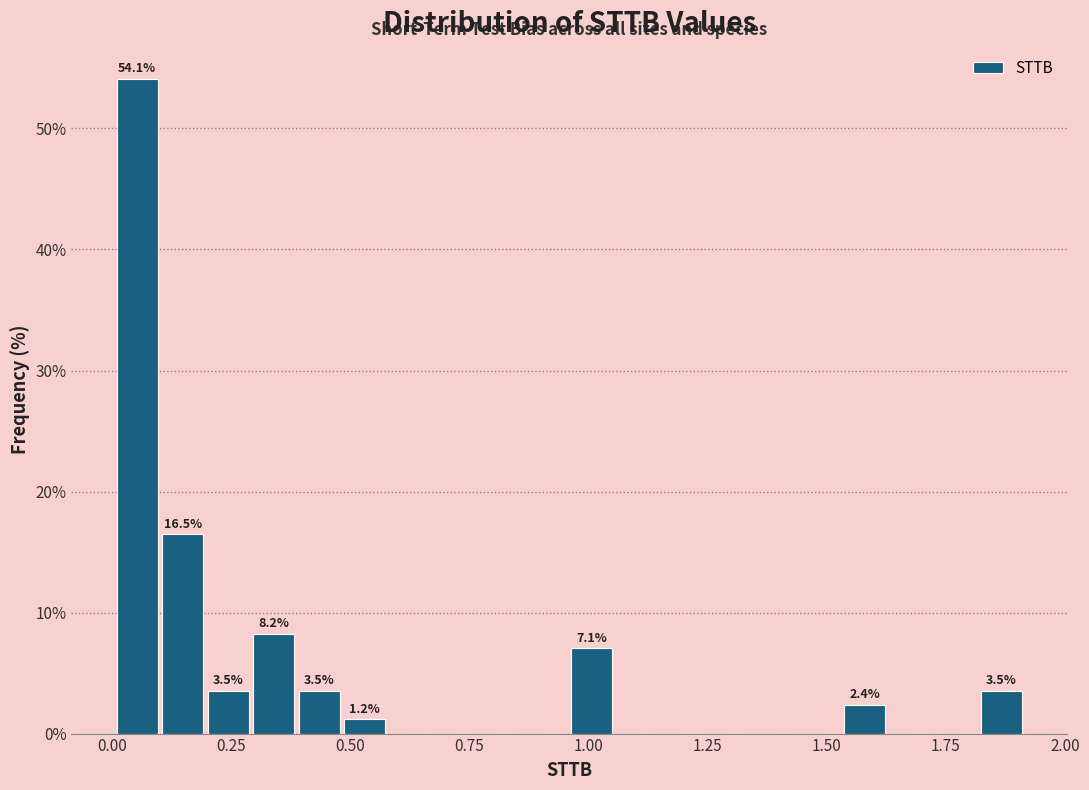

Around what value on the x-axis is the tallest bar? Give the approximate position of its centre, as read against the axis.

0.05